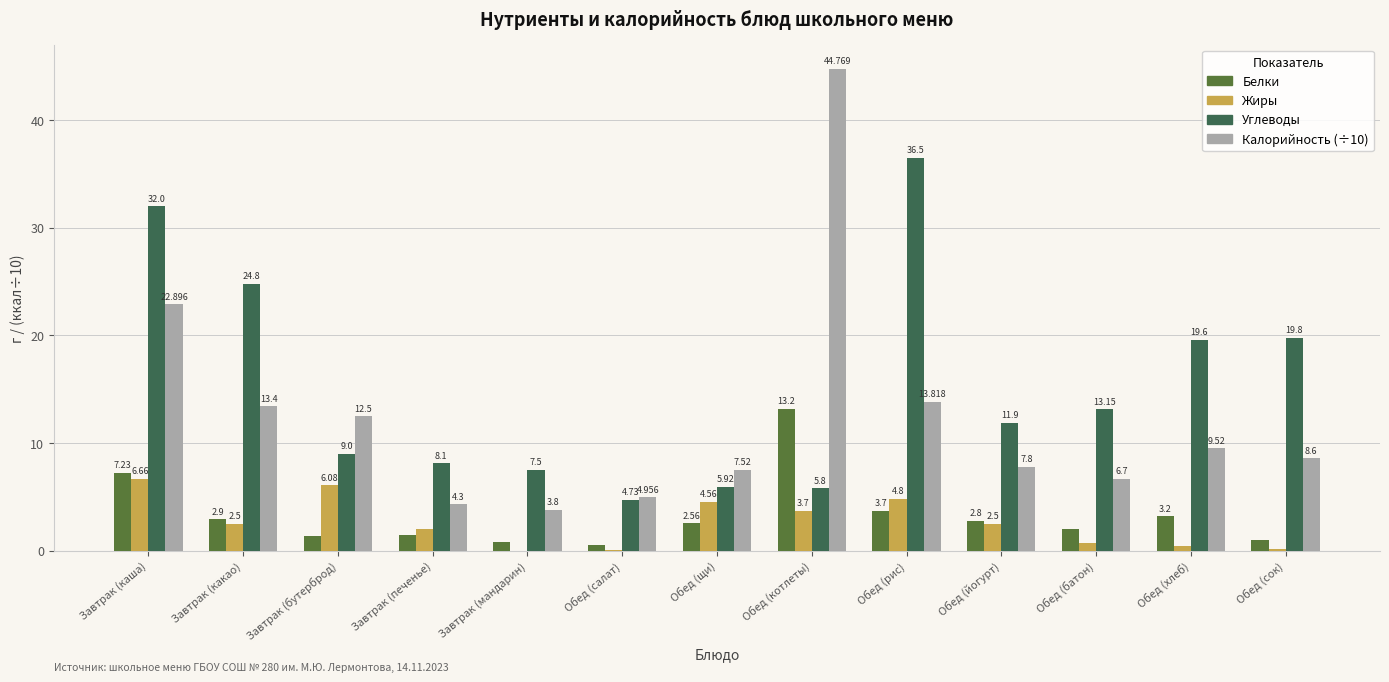

Which category has the highest value in the Белки series?

Обед (котлеты)